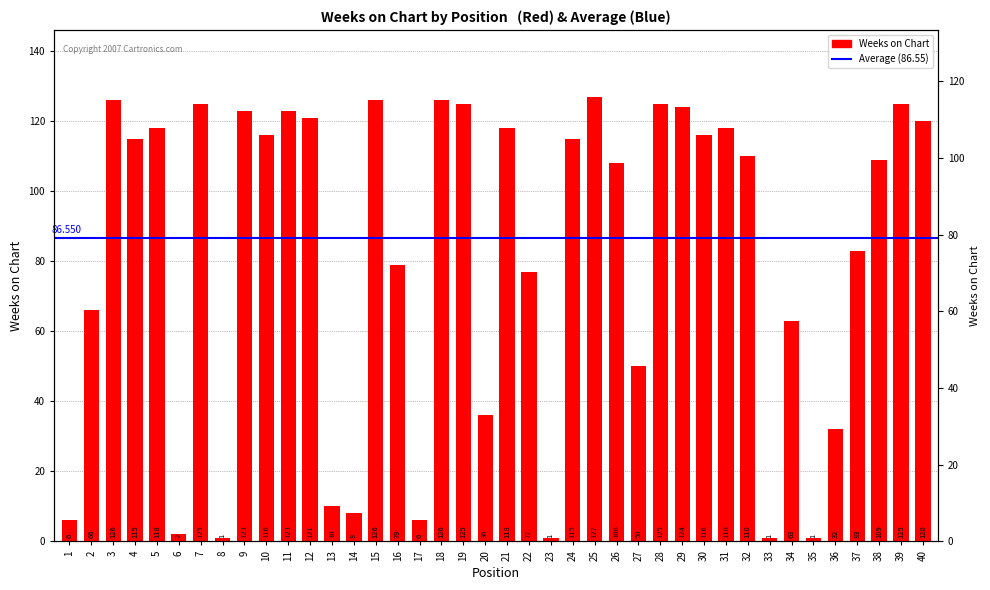

How many categories are shown in the chart?

40